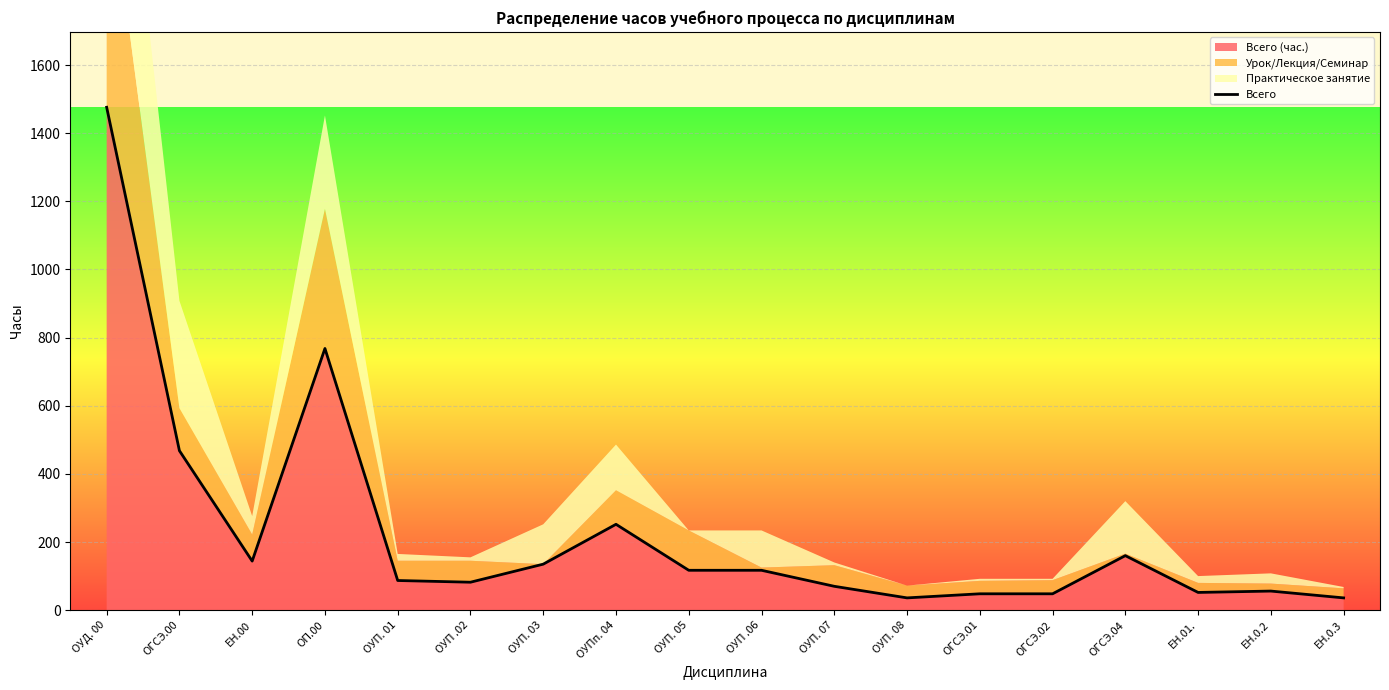

Which has a higher value, ОУП. 01 or ОУП .02?

ОУП. 01